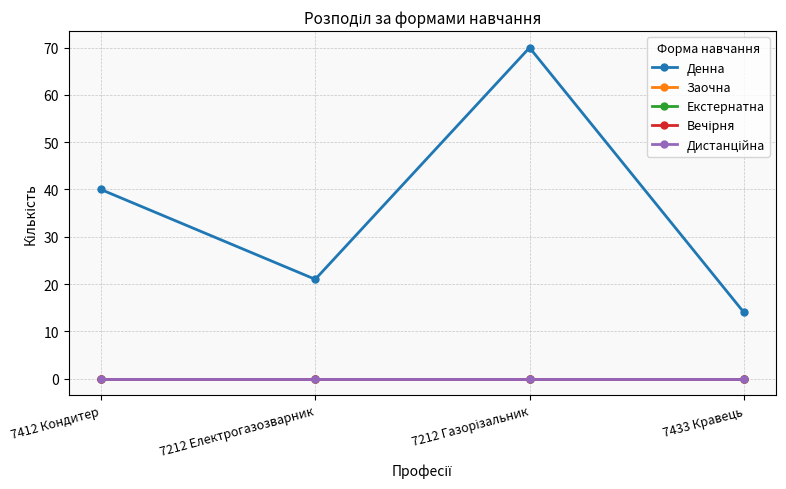

Does the chart have visible grid lines?

Yes